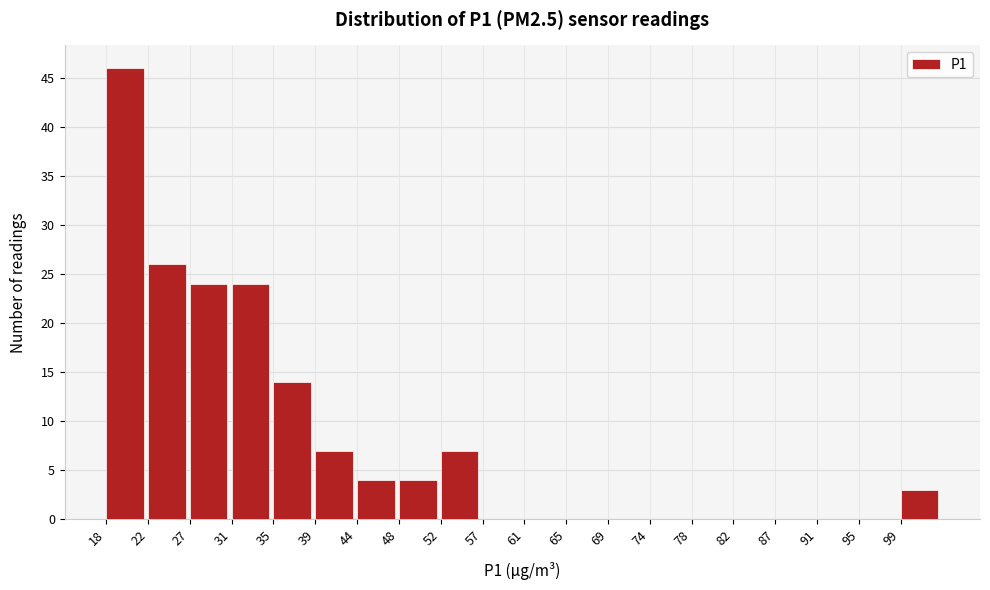

Reading left to right, list every bar in this chart as the range it spans on the x-axis followed by its height. Neither the bar edges nor the heights are printed on the chart, so give them approximately, as read against the axes.

18.0 to 22.5: 46
22.5 to 26.5: 26
26.5 to 31.0: 24
31.0 to 35.0: 24
35.0 to 39.5: 14
39.5 to 43.5: 7
43.5 to 48.0: 4
48.0 to 52.5: 4
52.5 to 56.5: 7
56.5 to 61.0: 0
61.0 to 65.0: 0
65.0 to 69.5: 0
69.5 to 73.5: 0
73.5 to 78.0: 0
78.0 to 82.5: 0
82.5 to 86.5: 0
86.5 to 91.0: 0
91.0 to 95.0: 0
95.0 to 99.5: 0
99.5 to 103.5: 3